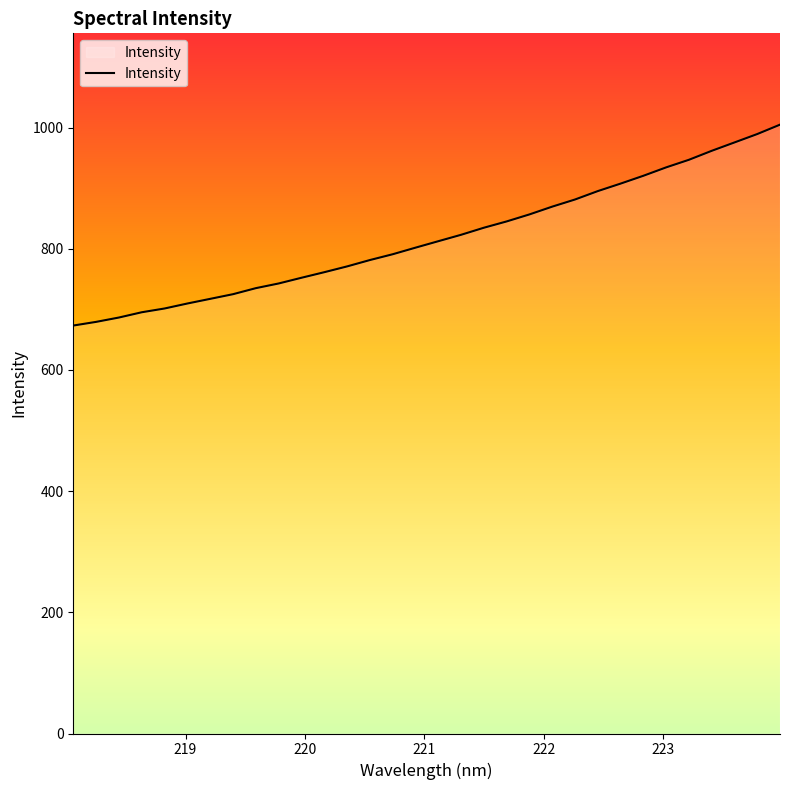

What is the maximum value shown in the chart?

1004.7